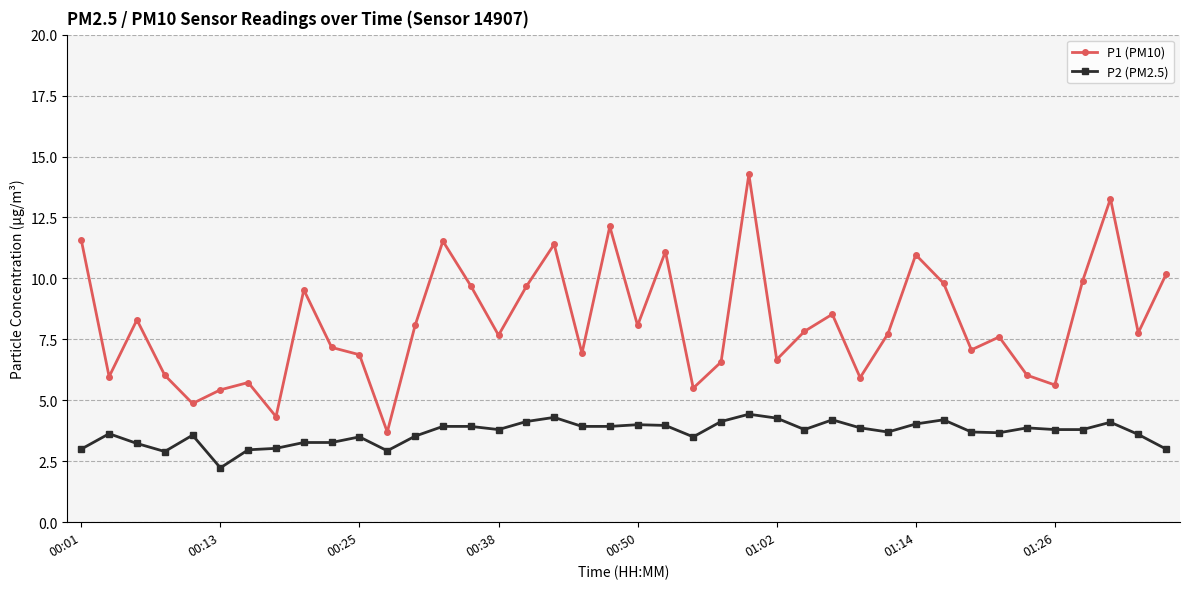

Which series has the largest total across all categories?

P1 (PM10)